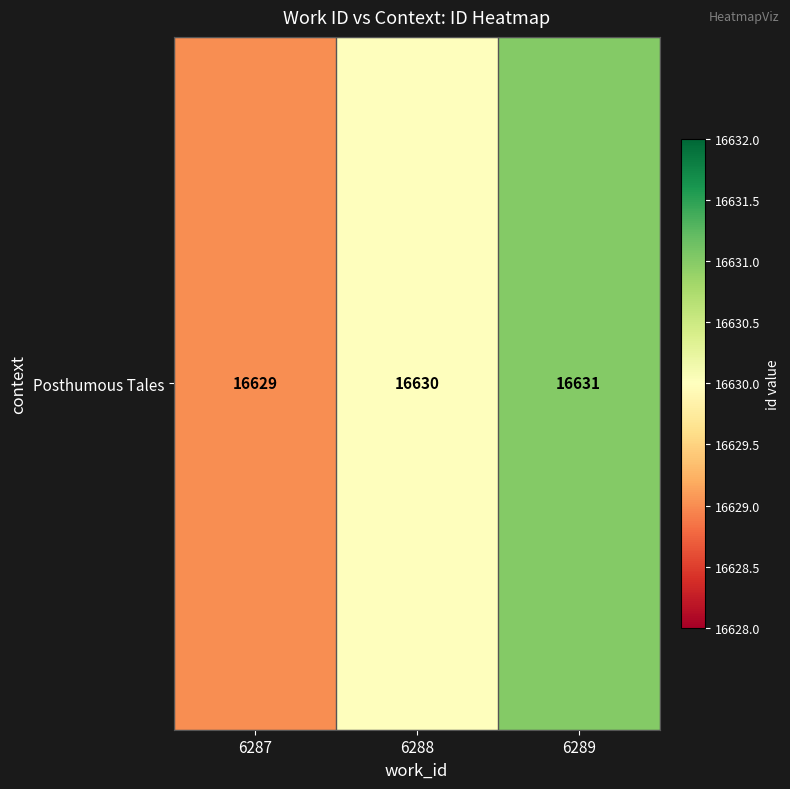

What is the difference between the maximum and minimum values?

2